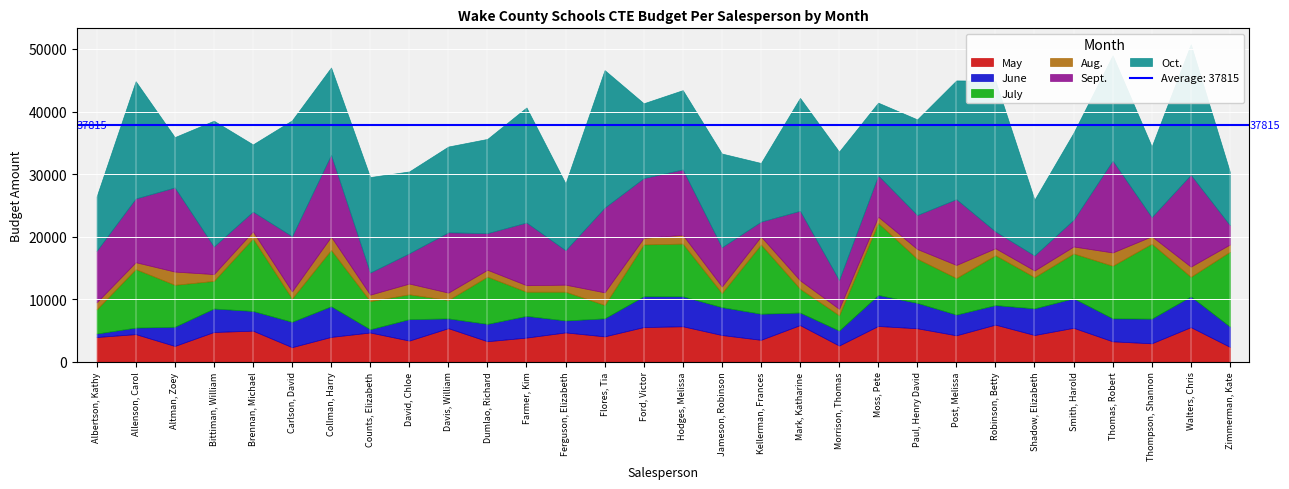

At which label does Sept. first exceed 6599?

Albertson, Kathy